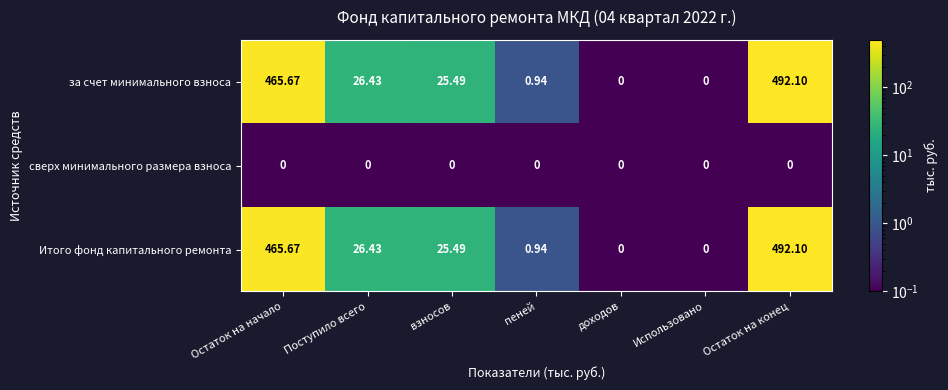

Is the value of Итого фонд капитального ремонта at Использовано greater than the value of за счет минимального взноса at пеней?

No